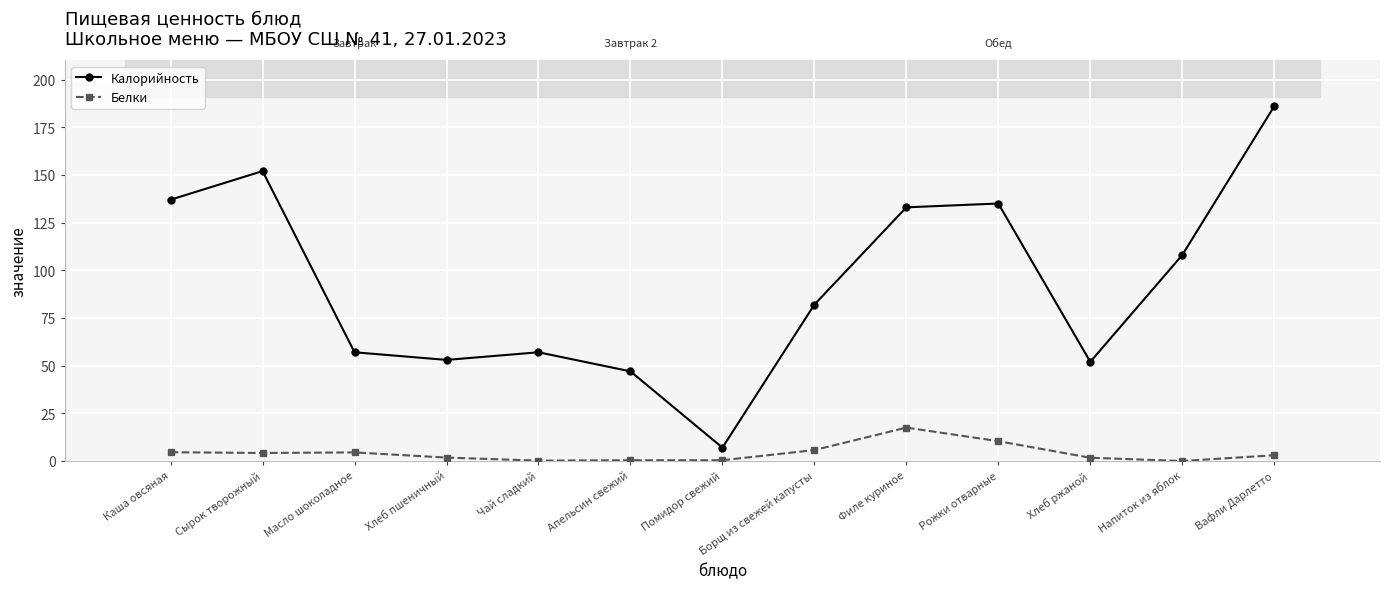

The value of Калорийность at Рожки отварные is 238.3. True or false?

False